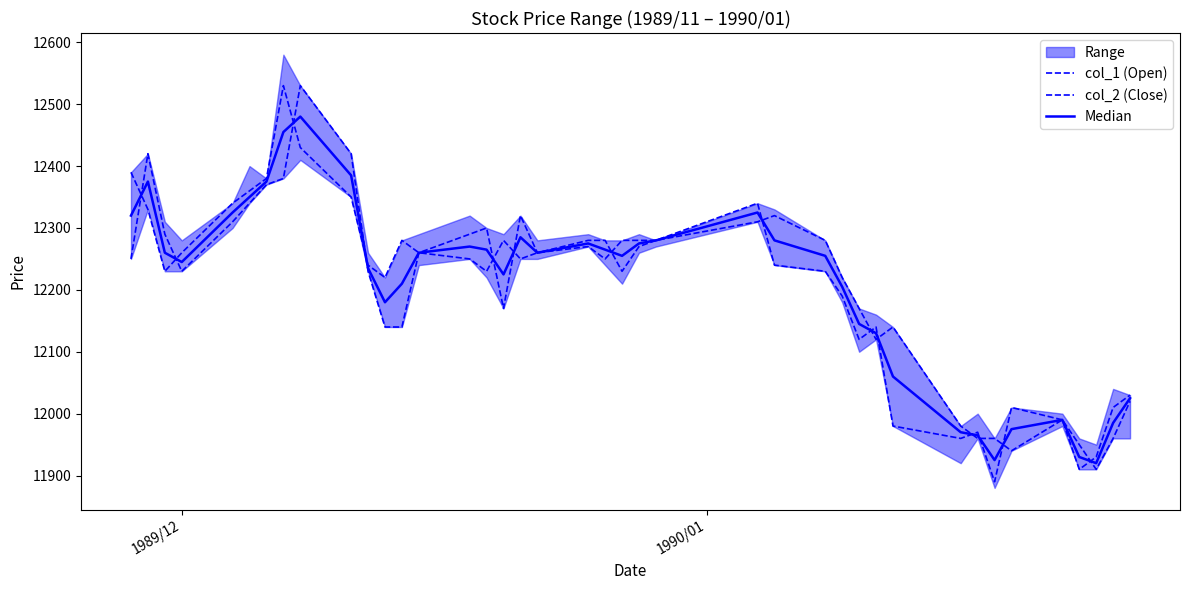

Is the value of col_1 (Open) at 4 greater than the value of Median at 1989/12?

No